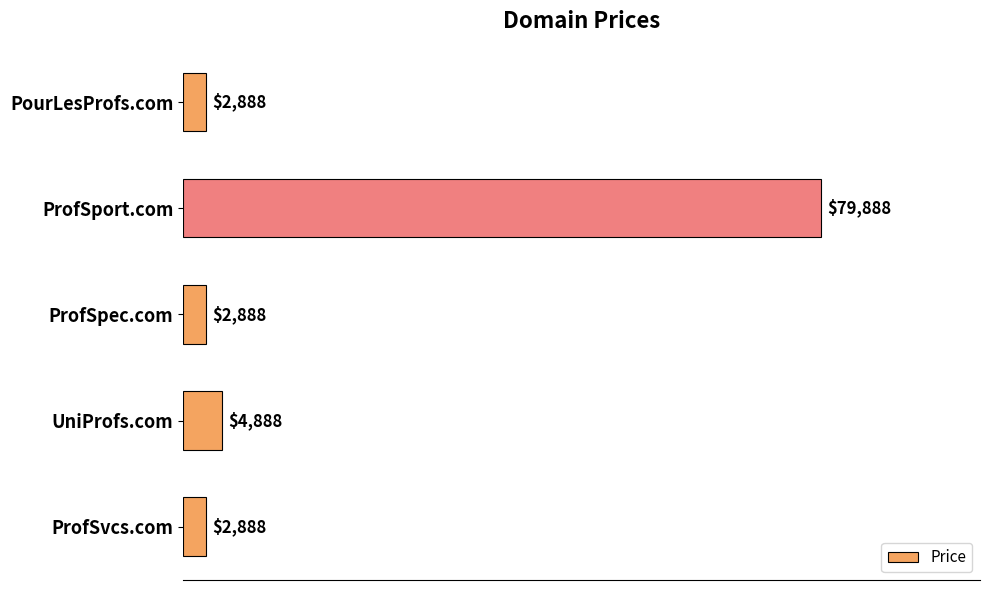

What is the difference between the maximum and minimum values?

77000